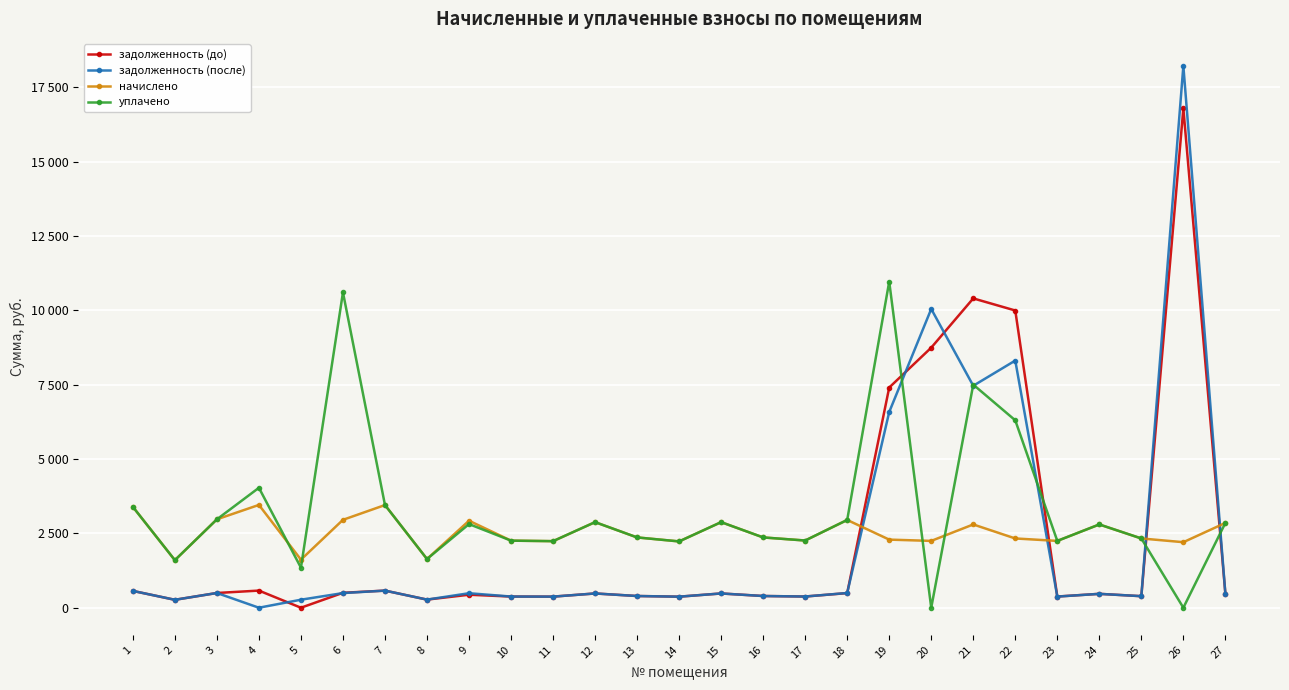

At which label does задолженность (после) reach its minimum?

4